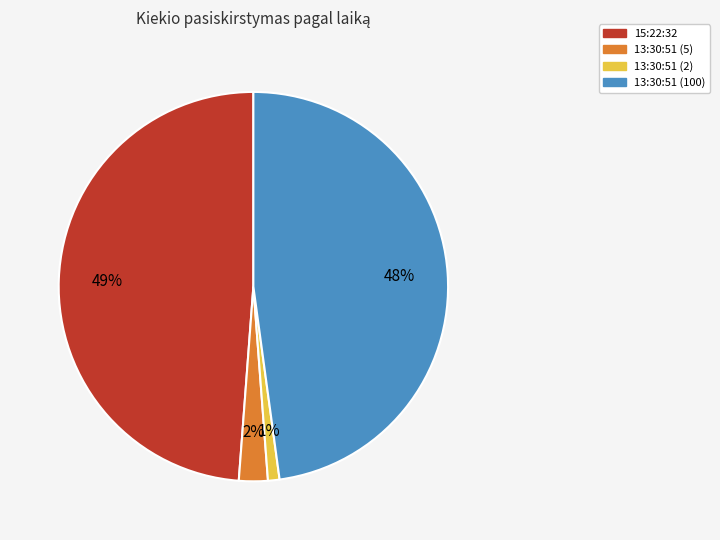

Does any single category account for the majority?

No